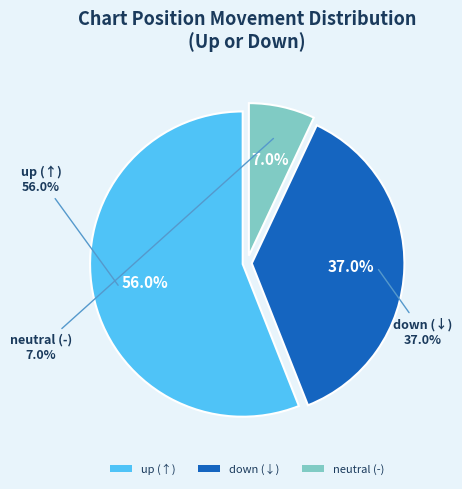

To the nearest percent, what is the difference between the largest and smallest slice percentages?

49%